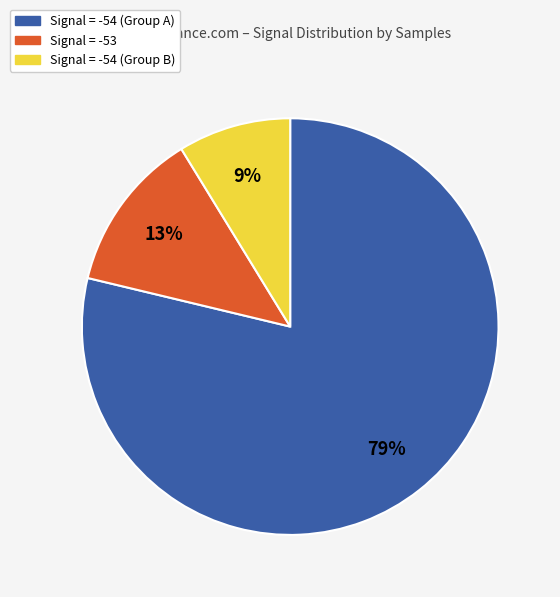

Does Signal = -54 (Group B) represent more than half of the total?

No